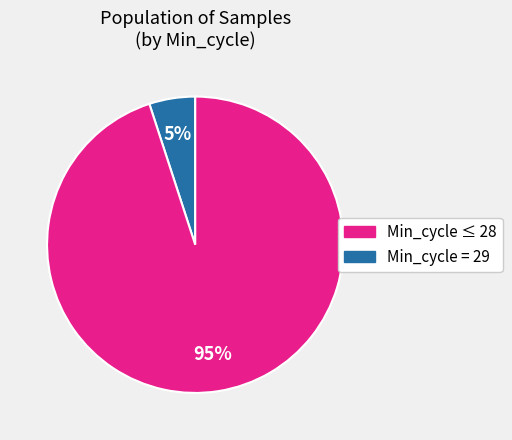

Count the number of slices in the pie.

2